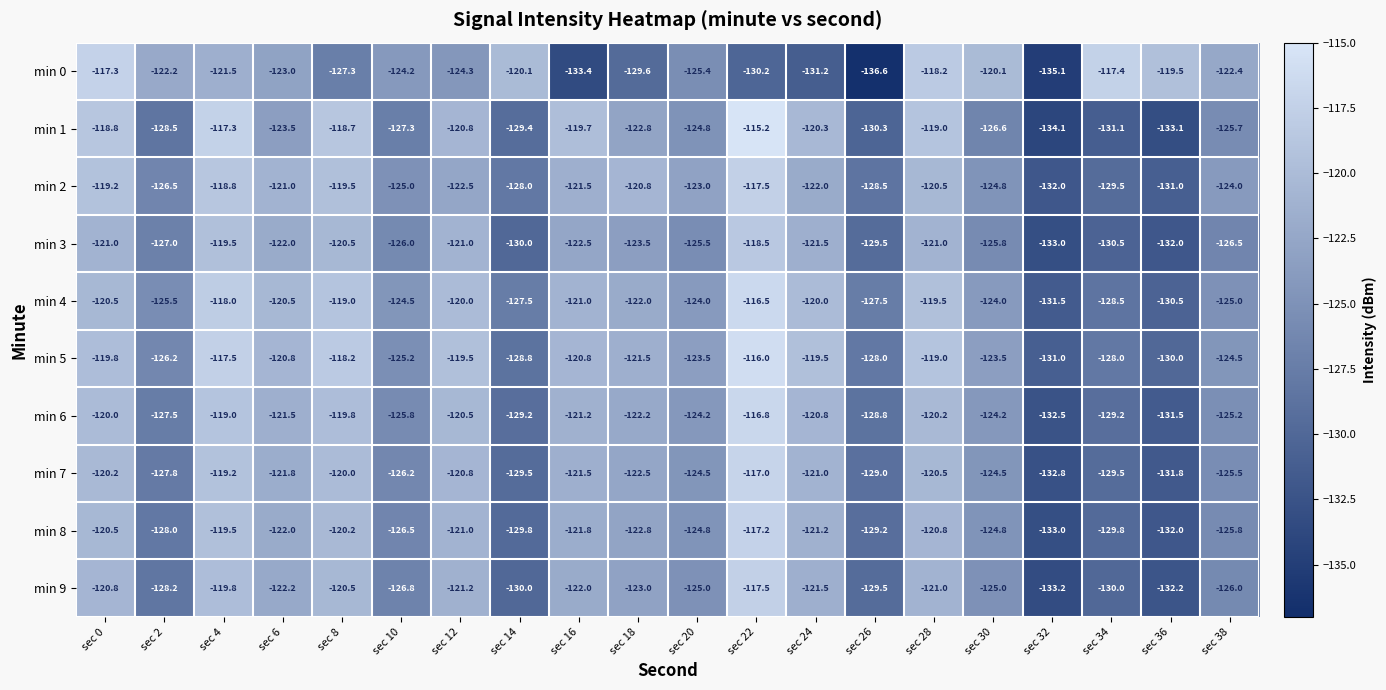

Which series changed the most between sec 12 and sec 14?

min 5